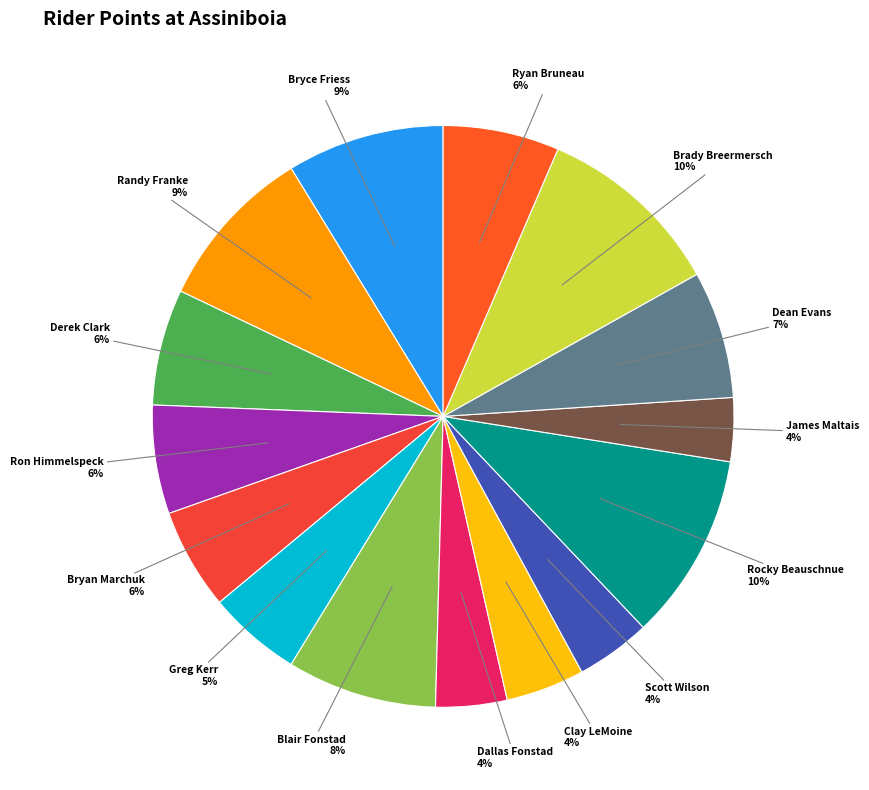

Approximately how many times larger is the value at Ryan Bruneau compared to Randy Franke?

0.7